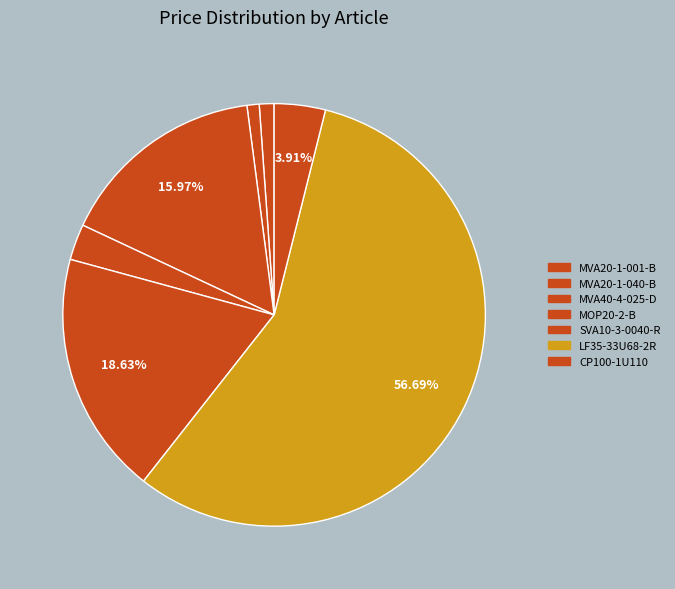

True or false: LF35-33U68-2R accounts for 57% of the total.

True